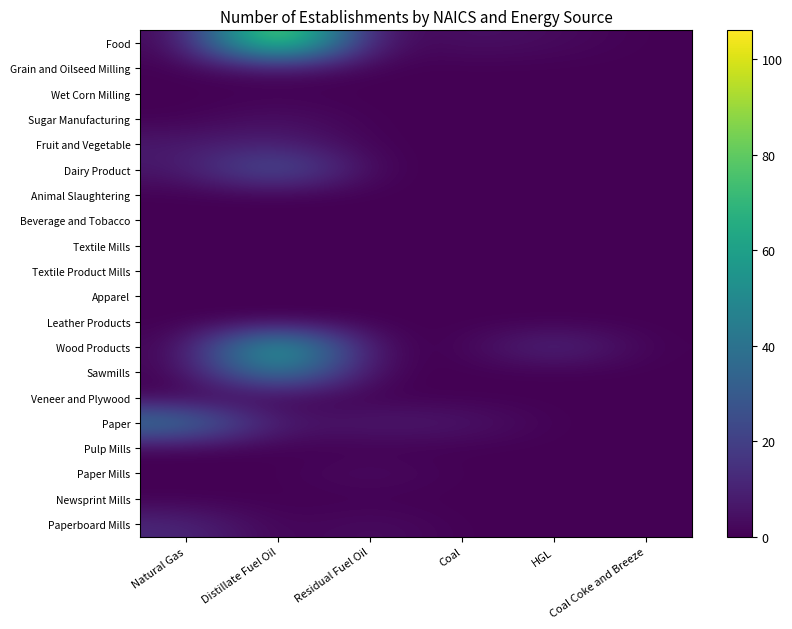

Count the number of categories in the chart.

6